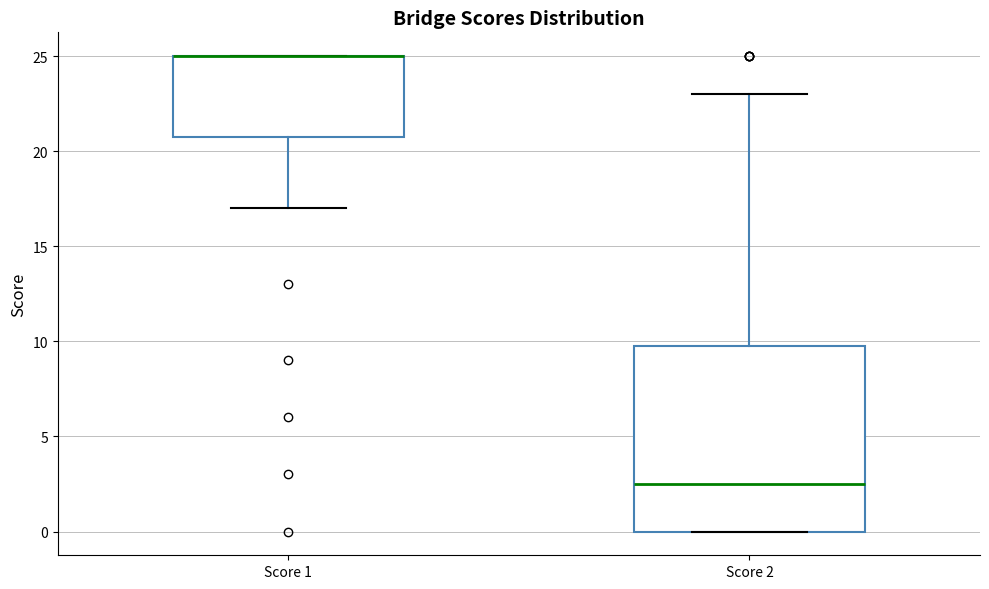

Reading left to right, read every box against the y-axis: the position of its median line, the range the box covers, and the ends of its whiskers. The values are not printed on the chart, so give them approximately, as read against the axis.

Score 1: median 25.0 (drawn on the box's upper edge), box 21.0 to 25.0, whiskers 17.0 to 25.0
Score 2: median 2.5, box 0.0 to 10.0, whiskers 0.0 to 23.0